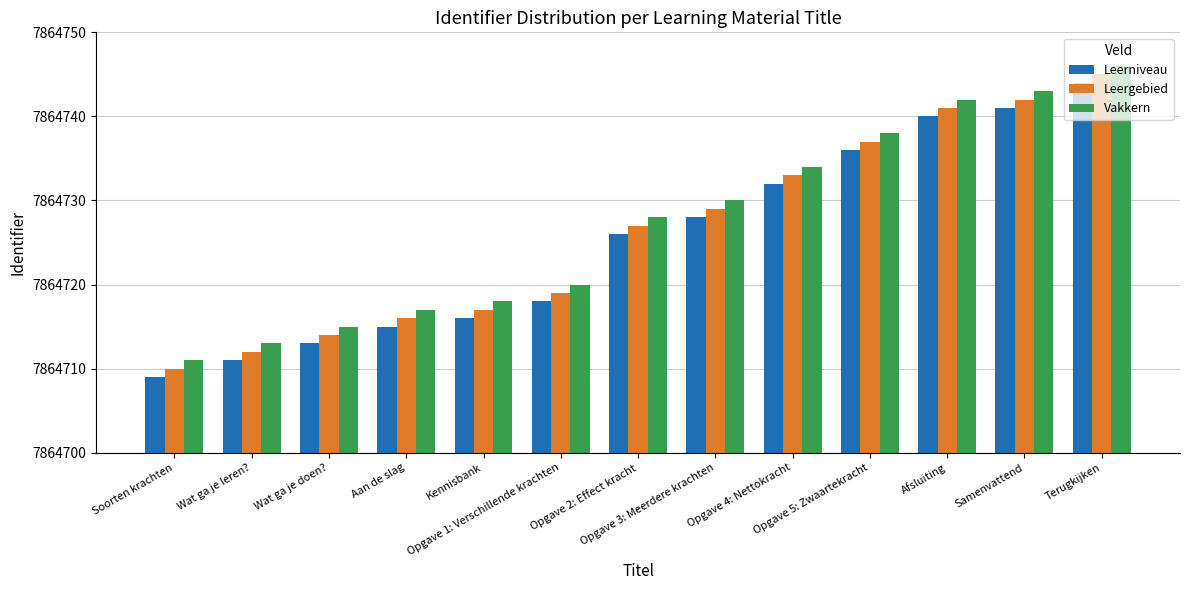

What is the difference between the maximum and minimum values in the Leergebied series?

35